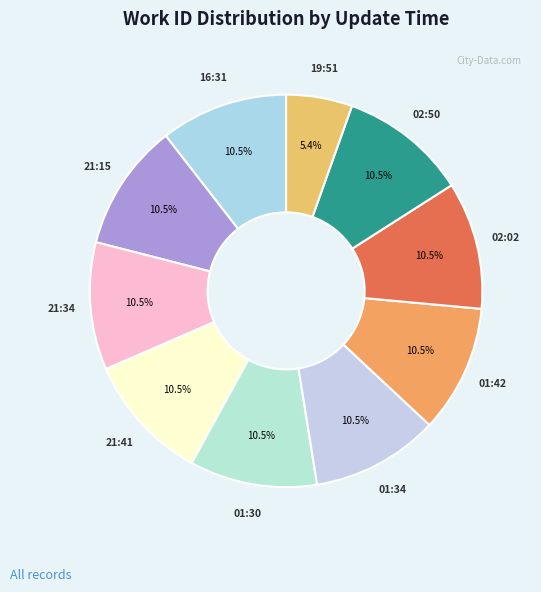

Does 01:42 represent more than half of the total?

No